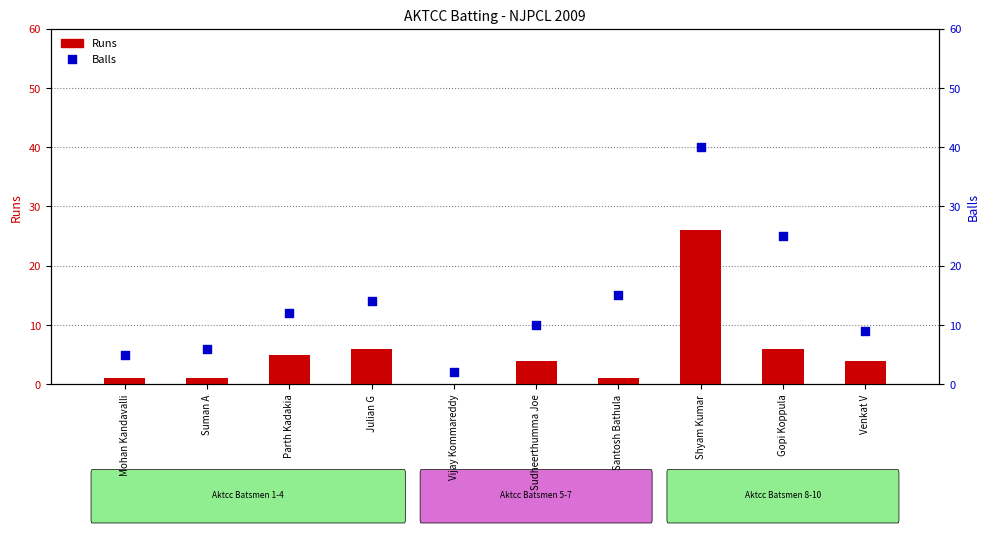

Which series has the largest Y range (max minus min)?

Balls